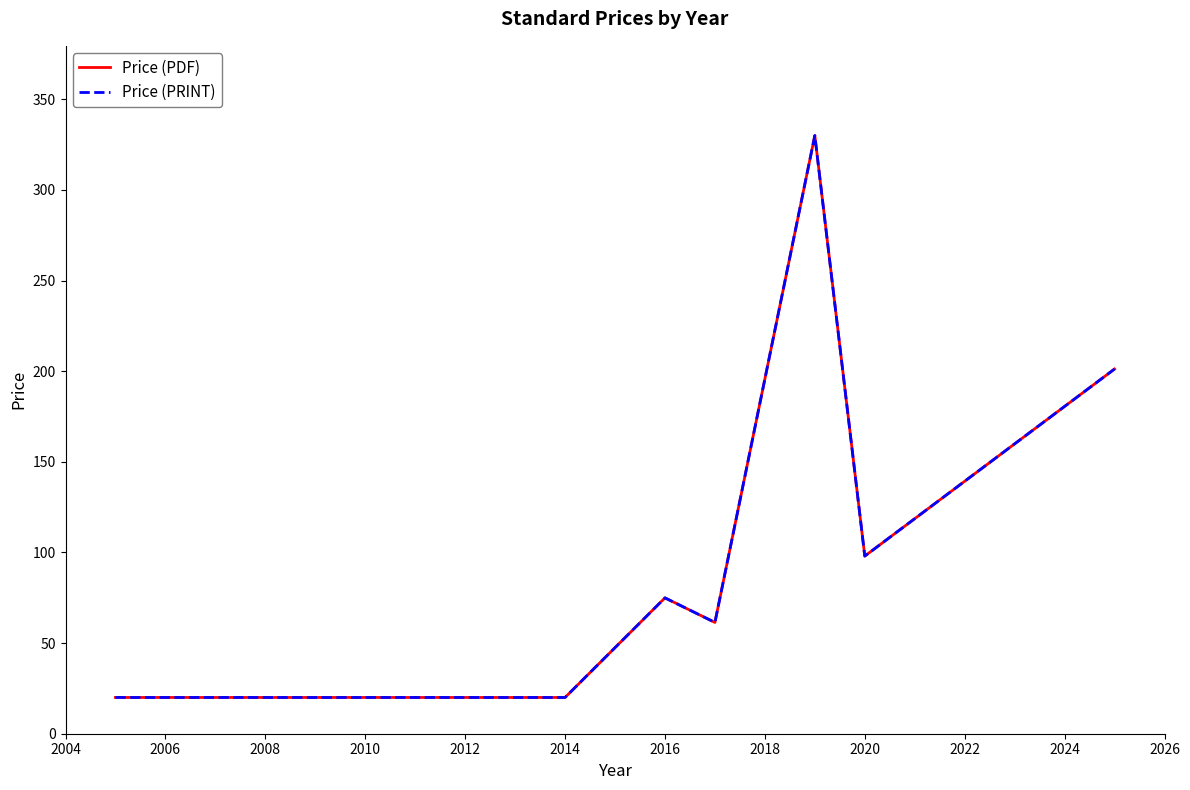

Does the chart have visible grid lines?

No